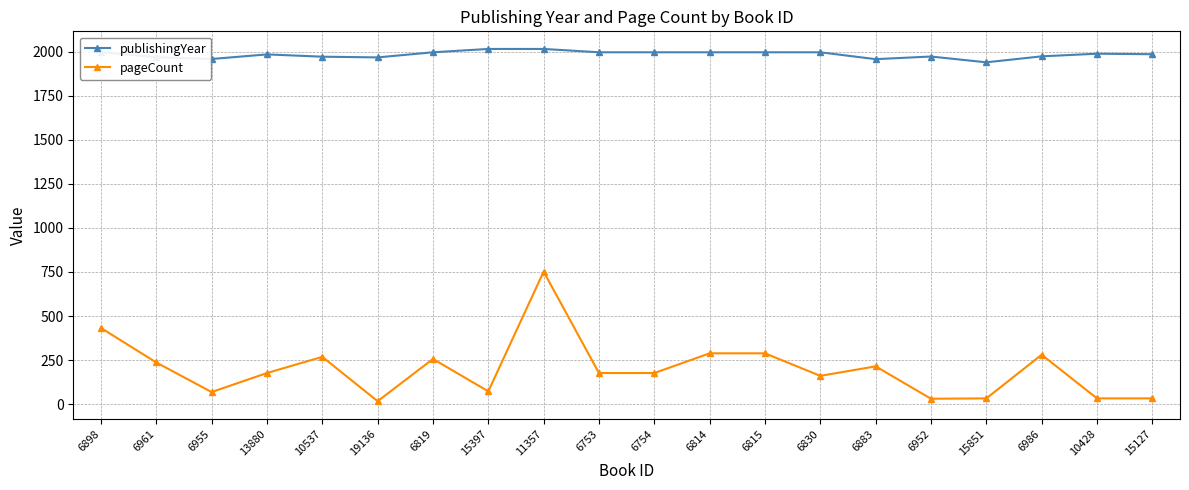

What is the average value of the publishingYear series?

1985